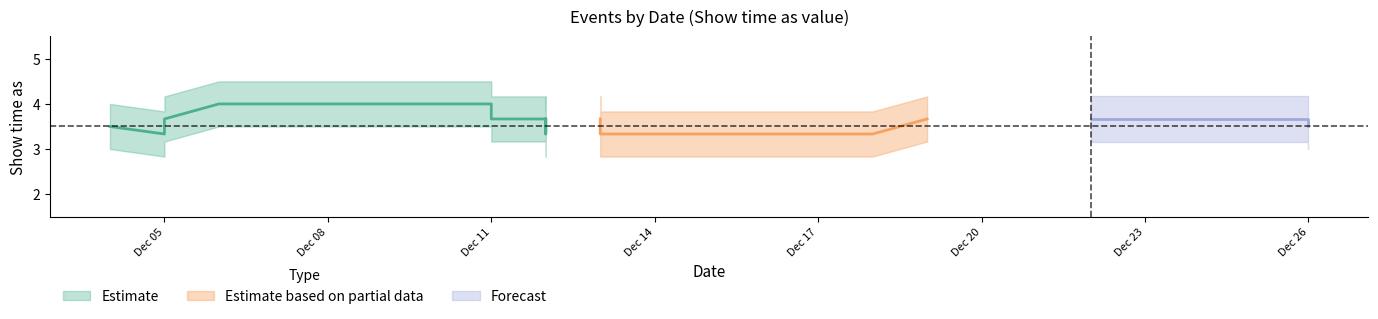

Count the show_time_as values in the range 3 to 4.

28